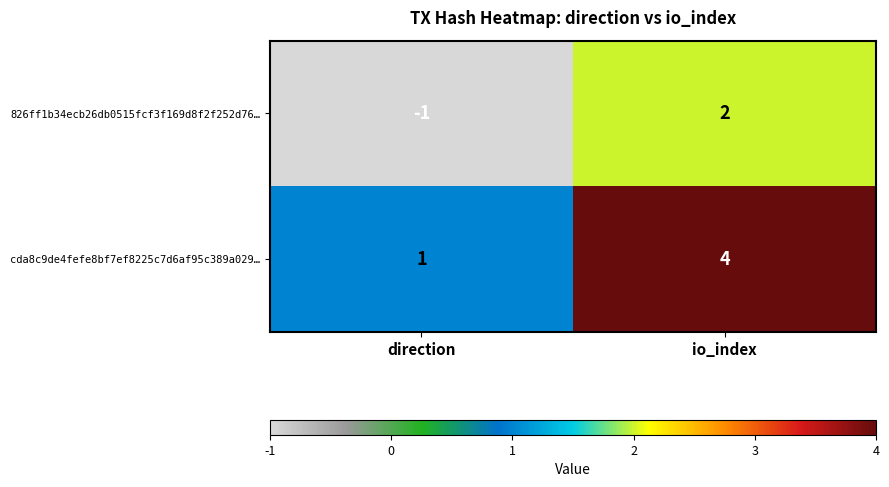

Which category has the lowest value across all series?

direction